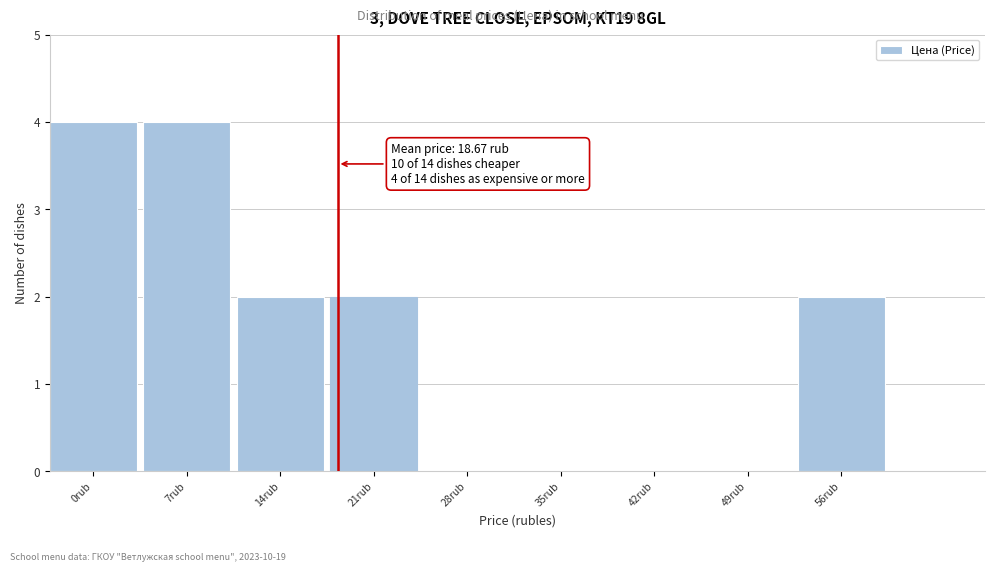

Reading left to right, list all the values displayed in this chart.

0rub=4	7rub=4	14rub=2	21rub=2	28rub=0	35rub=0	42rub=0	49rub=0	56rub=2